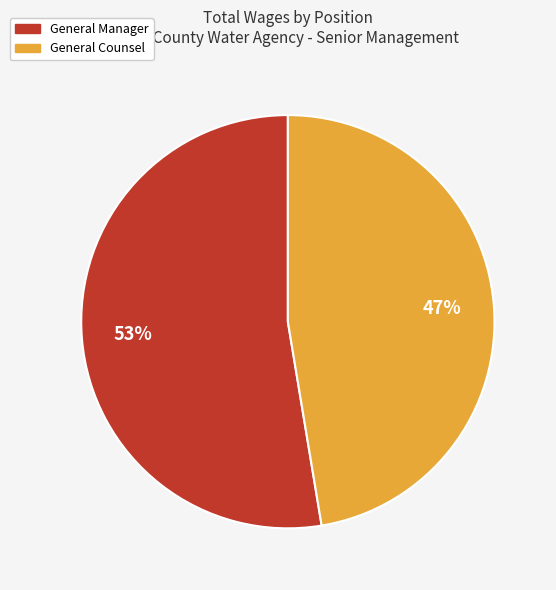

To the nearest percent, what percentage of the pie is General Manager?

53%